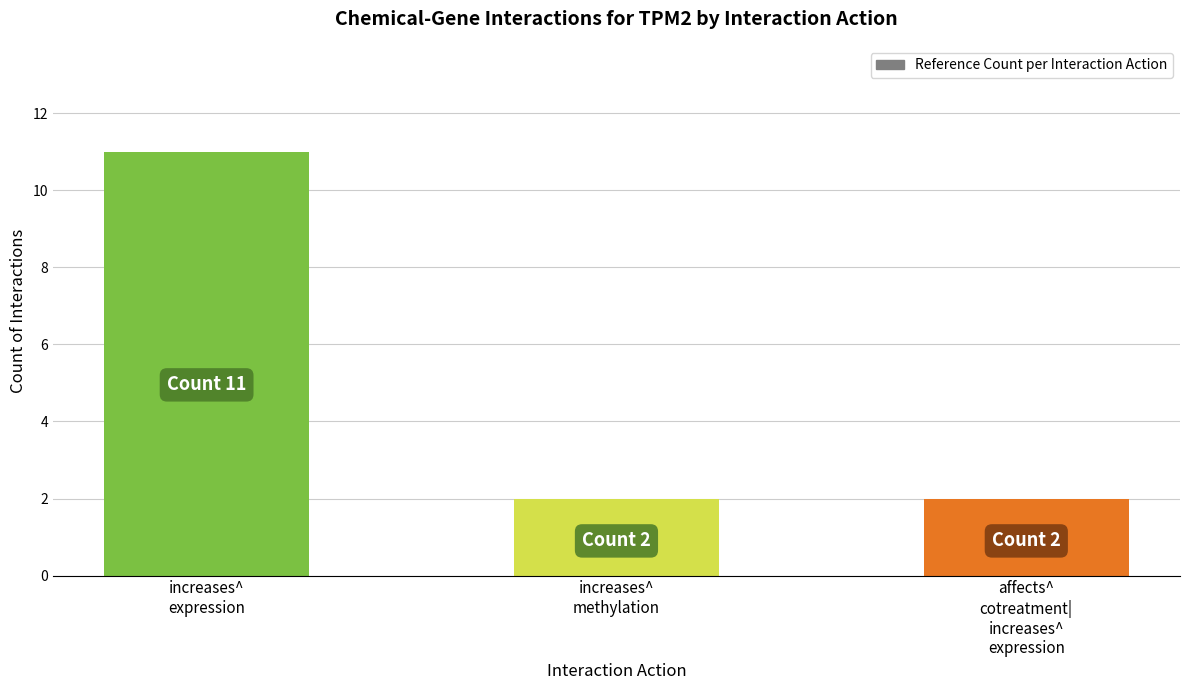

What is the value of the 1st bar from the left?

11